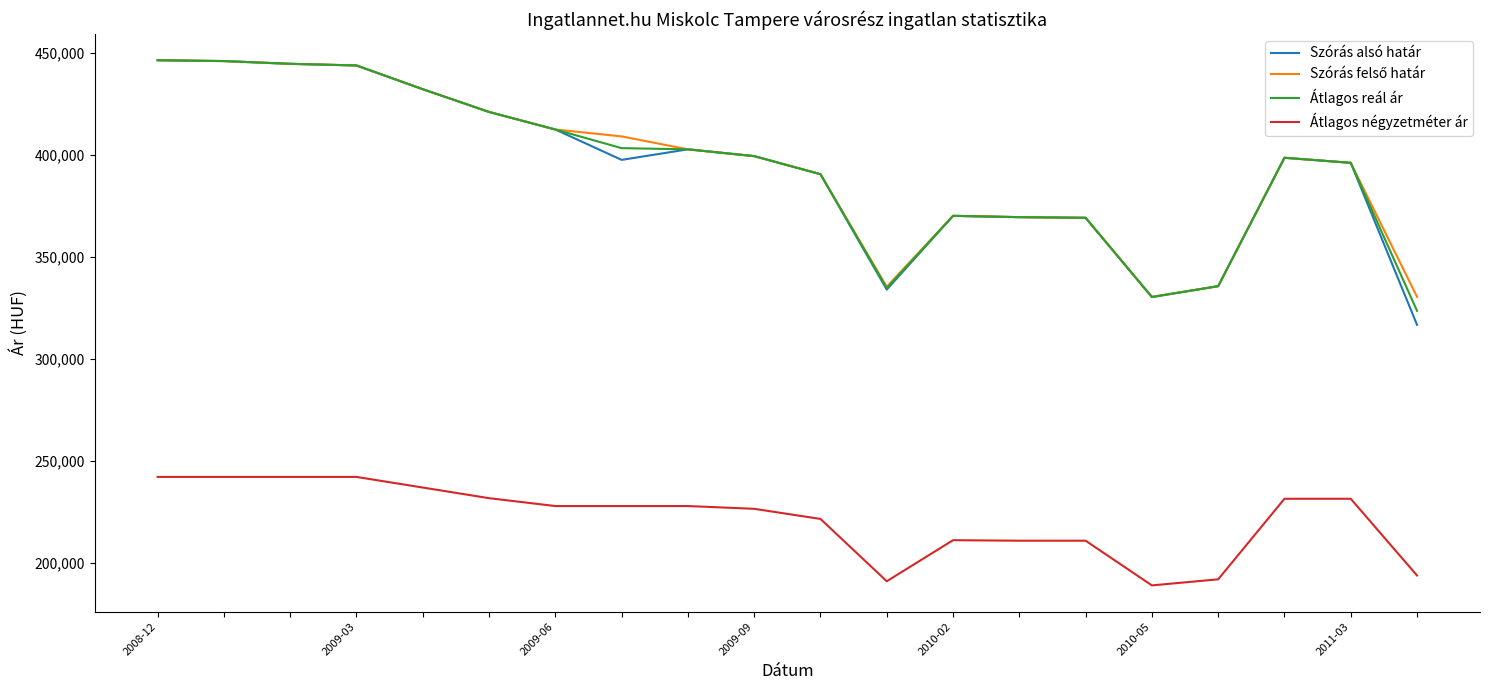

What is the maximum value for Szórás alsó határ?

446312